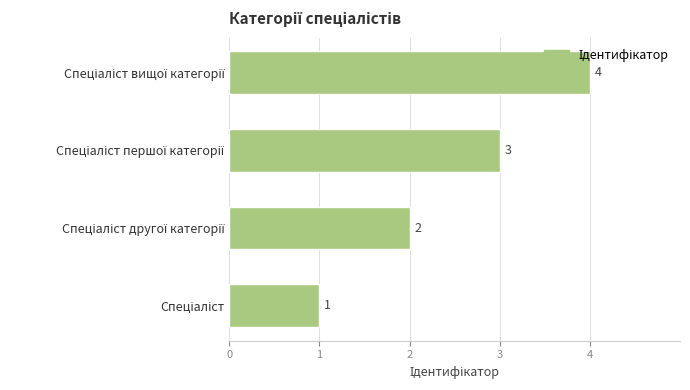

How many distinct data groups are displayed?

1